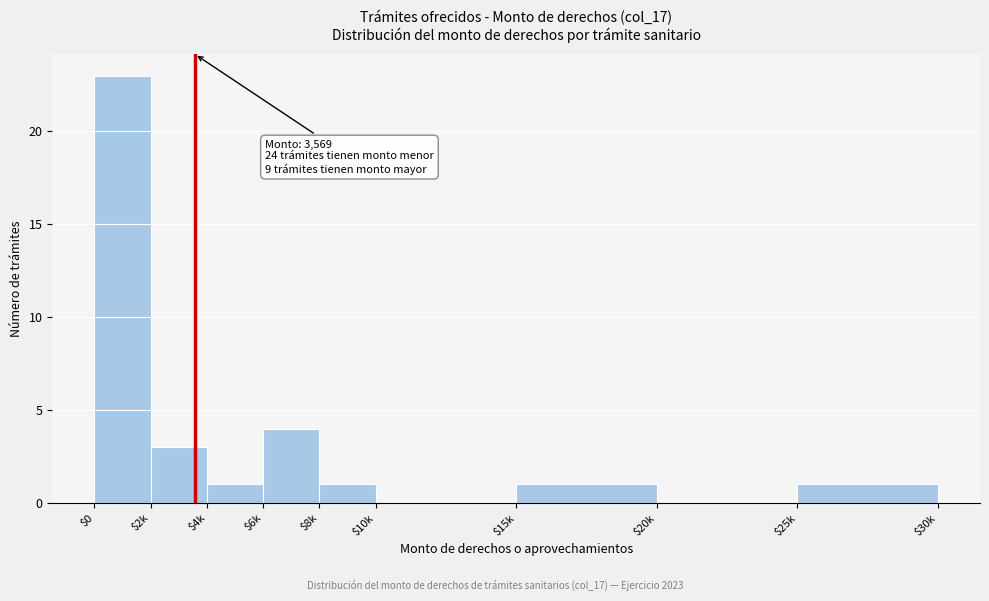

At which category does the chart reach its peak across all series?

$0